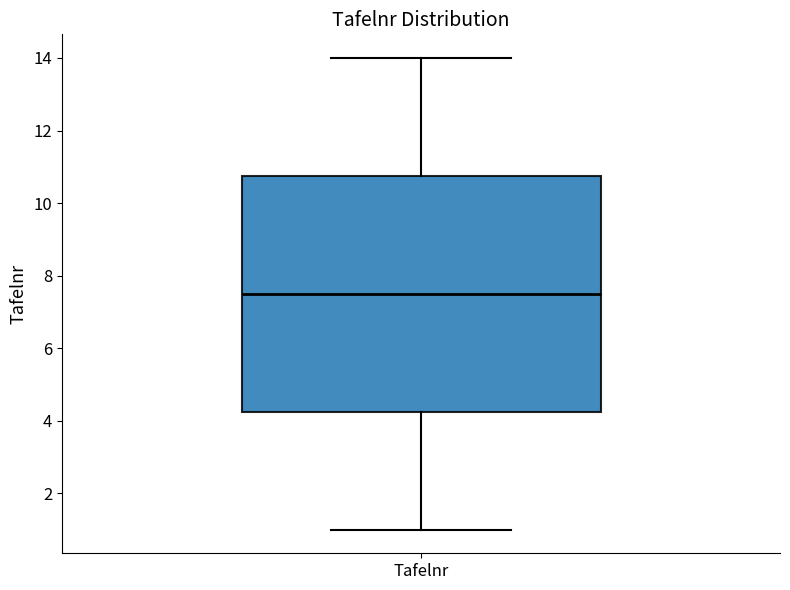

Read this box plot against the y-axis: the position of the median line, the range covered by the box, and the ends of both whiskers. The values are not printed on the chart, so give them approximately, as read against the axis.

median 7.6, box 4.2 to 10.8, whiskers 1.0 to 14.0